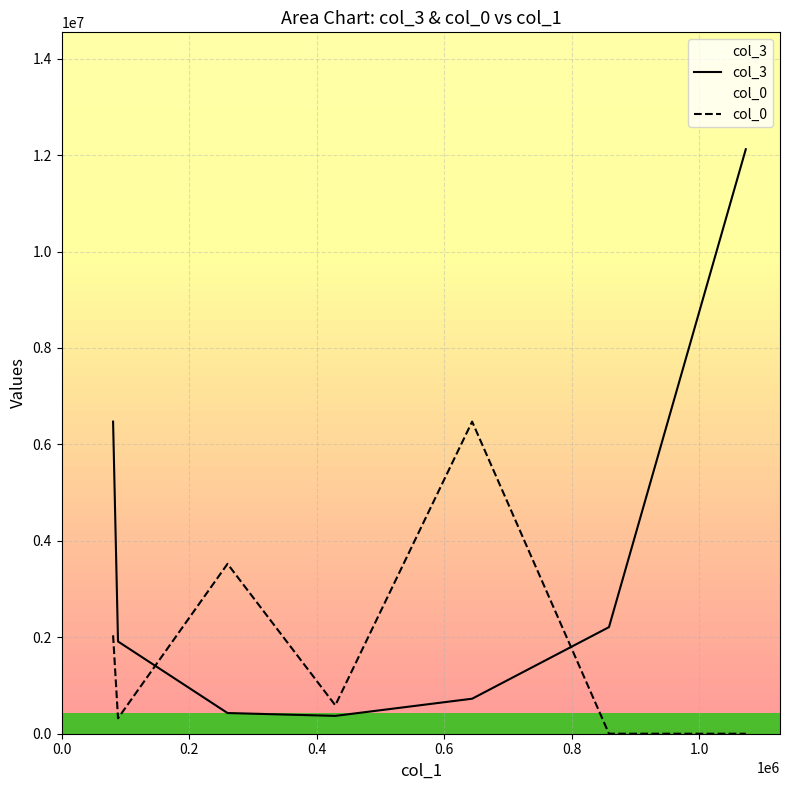

Which series has the largest total across all categories?

col_3